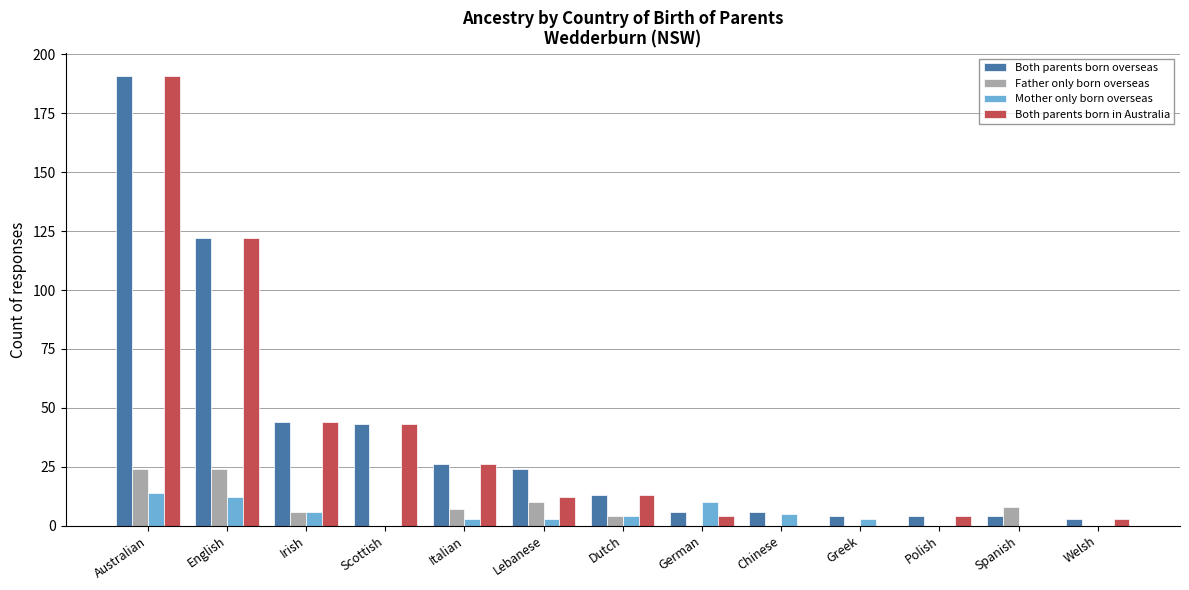

What are all the series names shown in the legend?

Both parents born overseas, Father only born overseas, Mother only born overseas, Both parents born in Australia